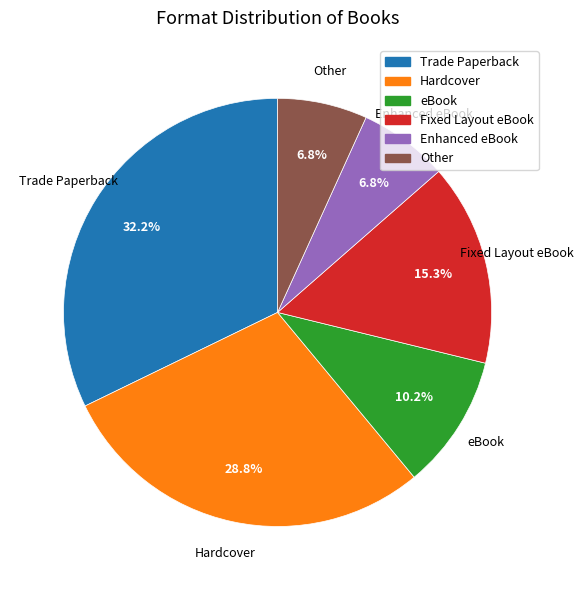

Which slice is the largest?

Trade Paperback